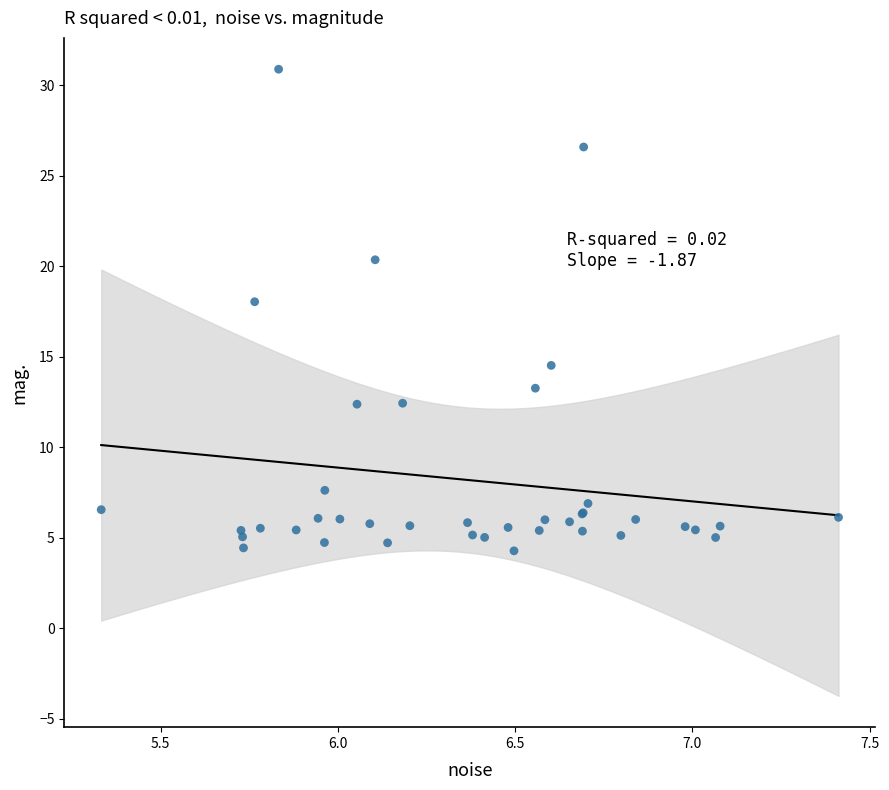

What Y value in the scatter plot is closest to 17?

18.0